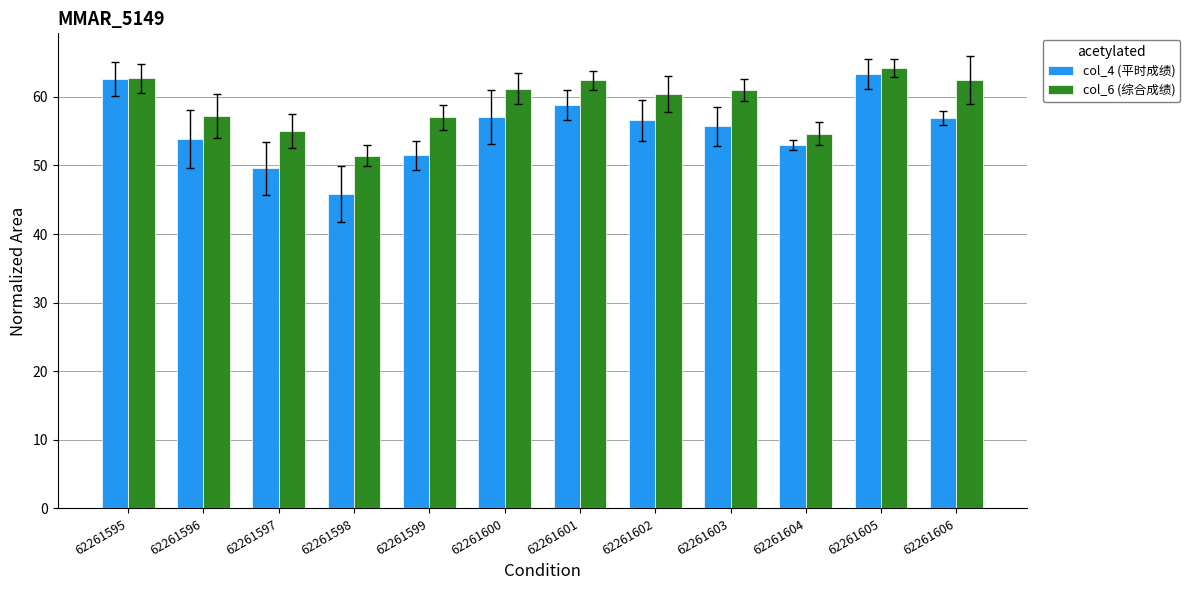

What is the approximate value of col_6 (综合成绩) at 62261605?

64.2